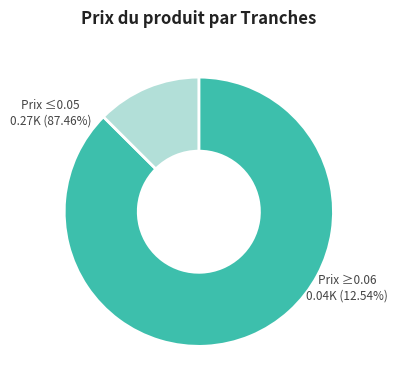

To the nearest percent, what portion does 0.05 represent?

13%